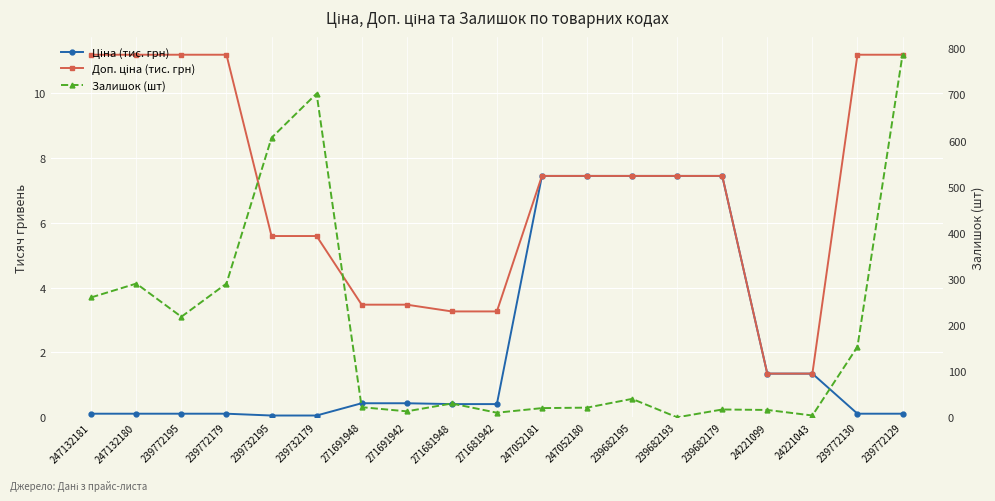

Reading left to right, extract all data points from this chart.

Ціна (тис. грн): 247132181=0.1	247132180=0.1	239772195=0.1	239772179=0.1	239732195=0.1	239732179=0.1	271691948=0.4	271691942=0.4	271681948=0.4	271681942=0.4	247052181=7.4	247052180=7.4	239682195=7.4	239682193=7.4	239682179=7.4	24221099=1.3	24221043=1.3	239772130=0.1	239772129=0.1
Доп. ціна (тис. грн): 247132181=11.2	247132180=11.2	239772195=11.2	239772179=11.2	239732195=5.6	239732179=5.6	271691948=3.5	271691942=3.5	271681948=3.3	271681942=3.3	247052181=7.4	247052180=7.4	239682195=7.4	239682193=7.4	239682179=7.4	24221099=1.3	24221043=1.3	239772130=11.2	239772129=11.2
Залишок (шт): 247132181=260.0	247132180=290.0	239772195=218.0	239772179=290.0	239732195=606.0	239732179=702.0	271691948=22.0	271691942=13.0	271681948=30.0	271681942=10.0	247052181=20.0	247052180=21.0	239682195=40.0	239682193=0.0	239682179=17.0	24221099=16.0	24221043=4.0	239772130=153.0	239772129=786.0